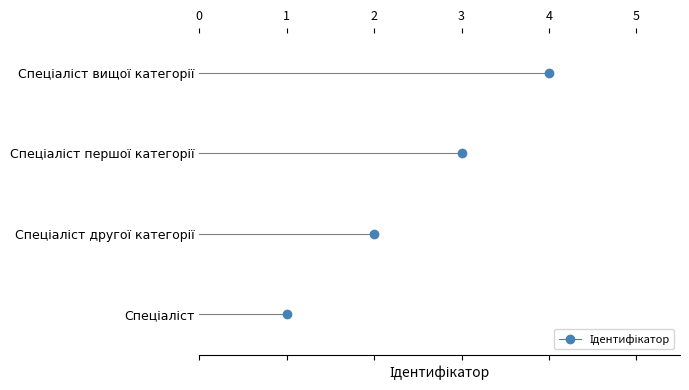

True or false: the data has more than 0 interior local peaks.

False